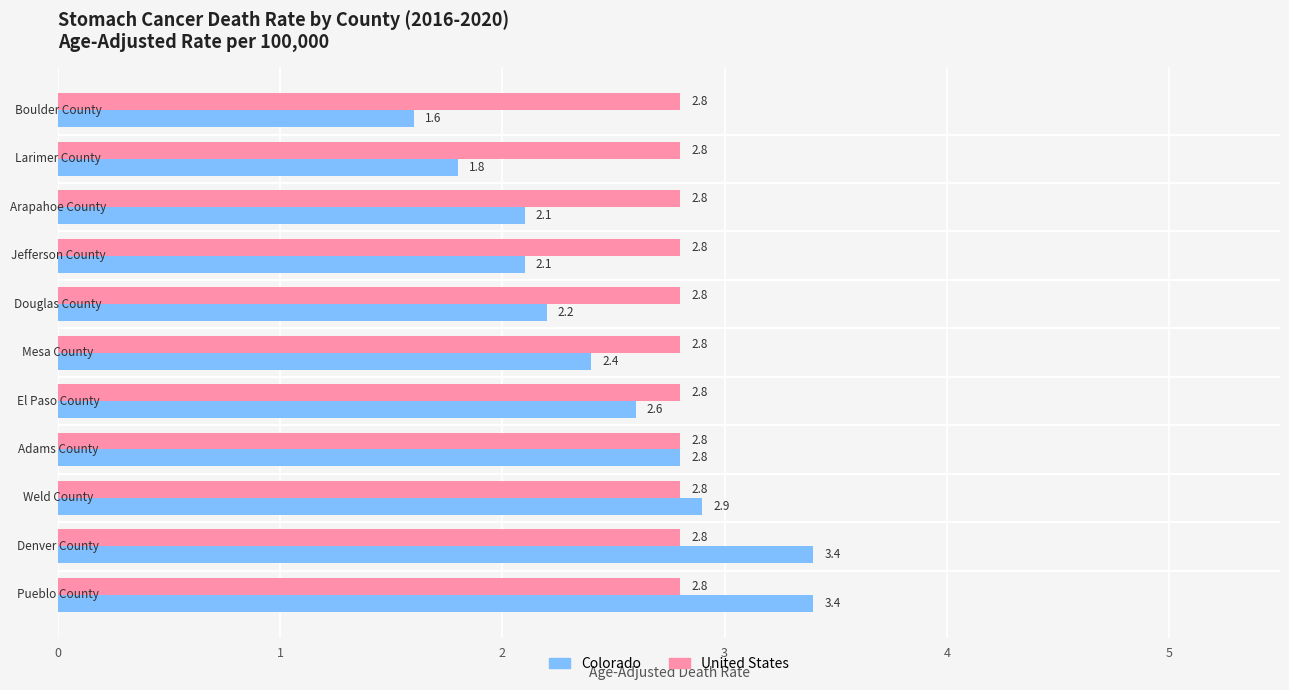

Which series has the largest total across all categories?

United States